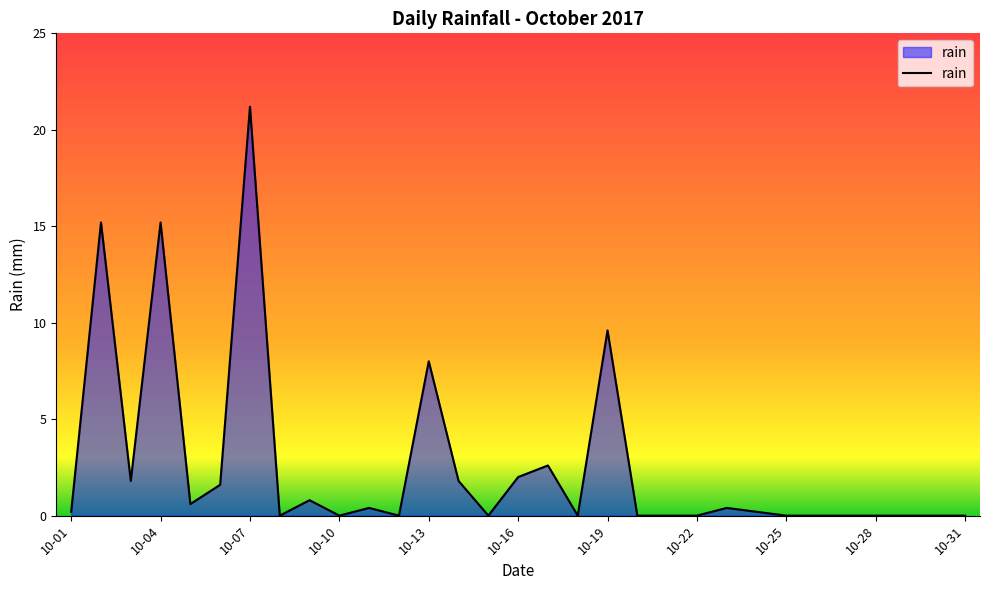

What is the greatest value displayed?

21.2